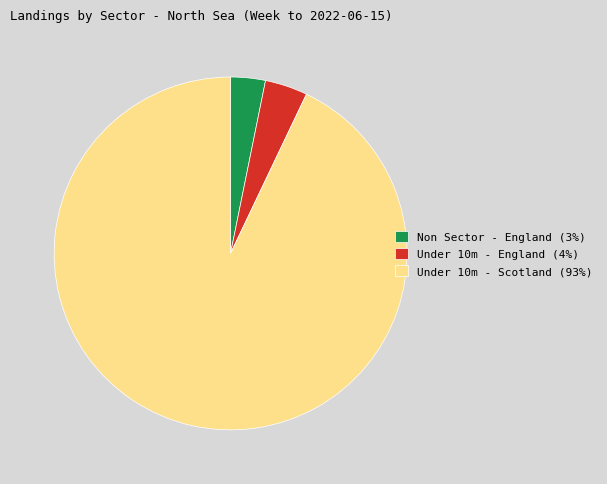

Is there a majority slice in this chart?

Yes